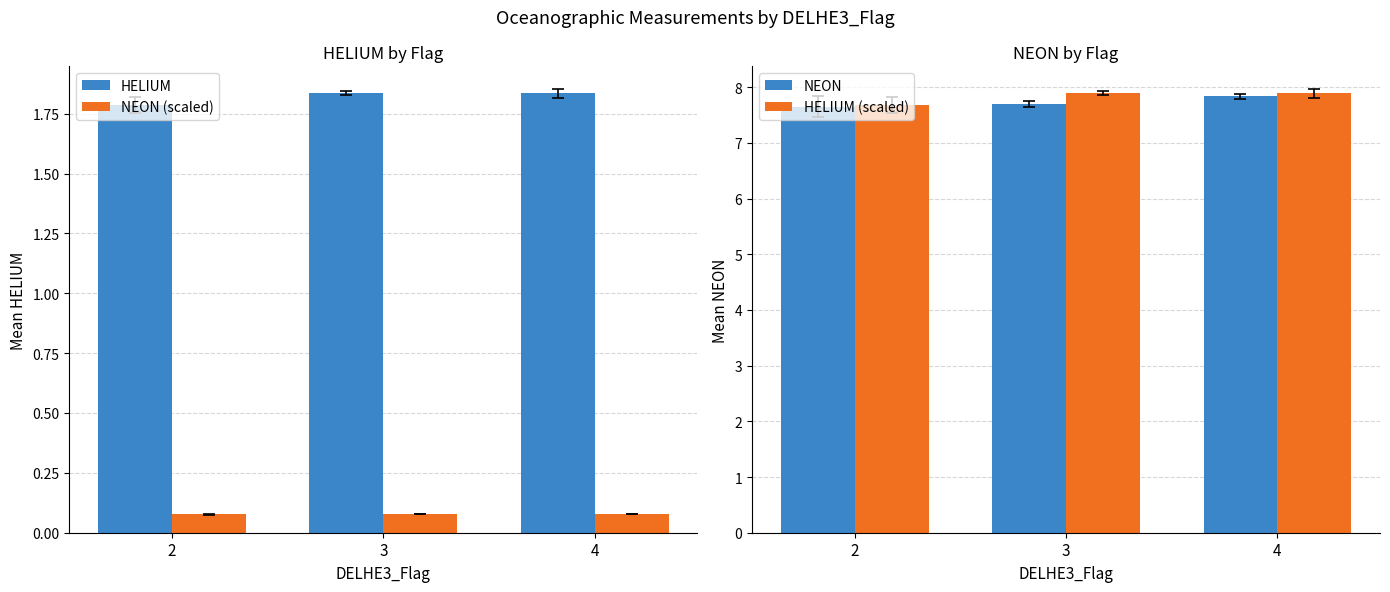

What is the value of the HELIUM (scaled) bar at the 2nd from the left?

7.9